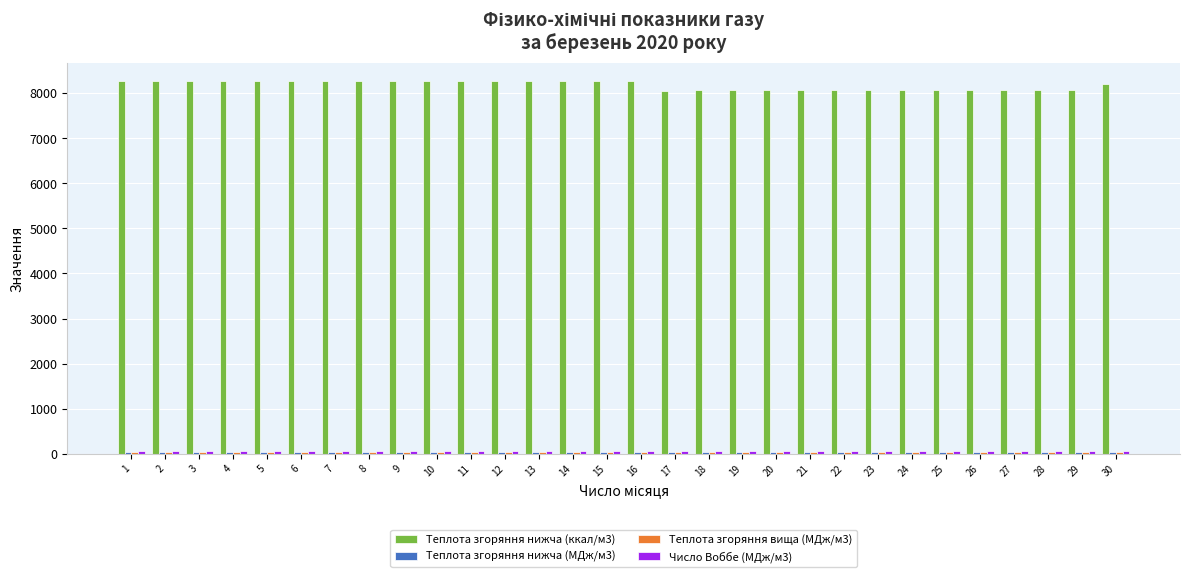

What is the maximum value shown in the chart?

8264.1